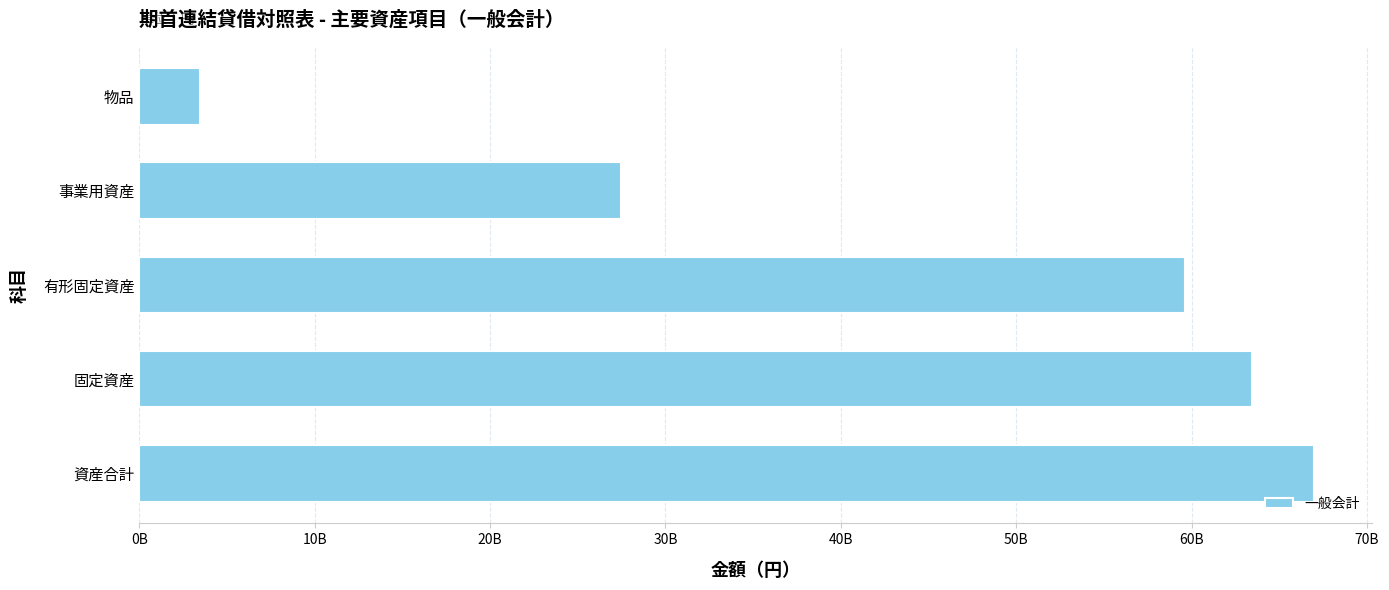

Rank the categories by value from lowest to highest.

物品, 事業用資産, 有形固定資産, 固定資産, 資産合計